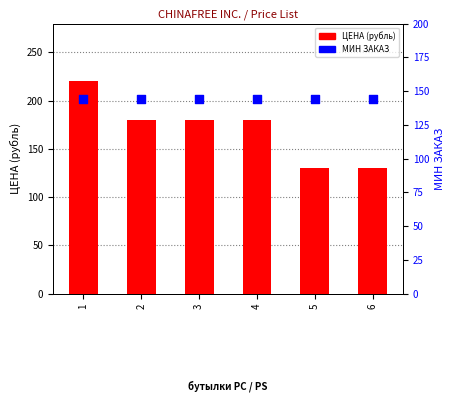

Which series has the largest total across all categories?

ЦЕНА (рубль)